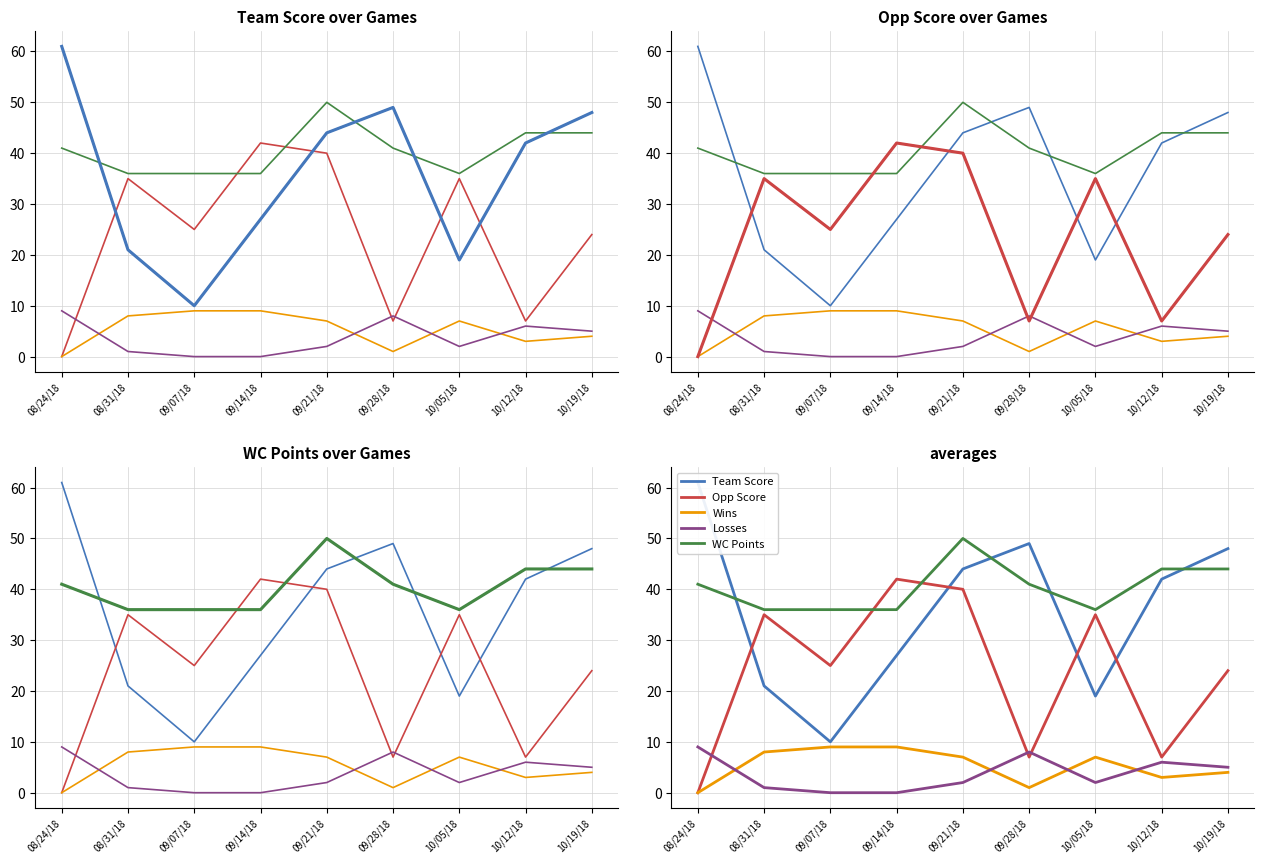

What are all the series names shown in the legend?

Team Score, Opp Score, Wins, Losses, WC Points